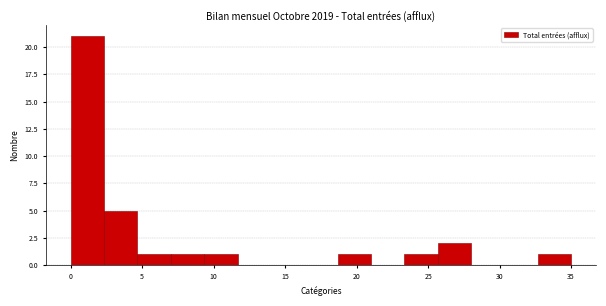

How tall is the bar that spans 23.5 to 25.5 on the x-axis? Neither the bar edges nor the heights are printed on the chart, so give them approximately, as read against the axes.

1